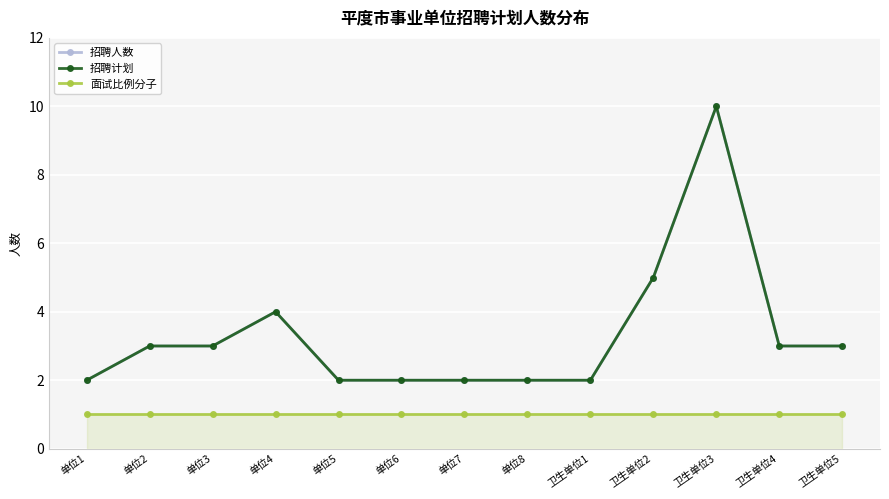

Between 单位6 and 卫生单位5, which is larger?

卫生单位5